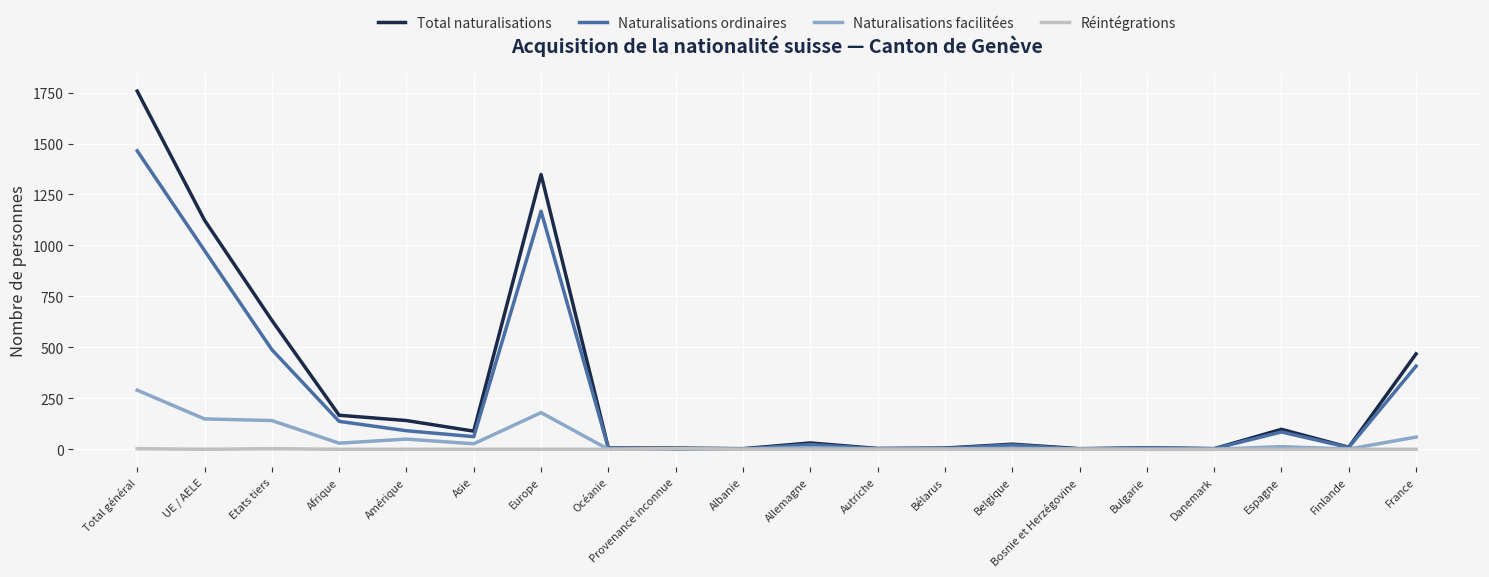

What is the sum of all Naturalisations ordinaires values?

4958